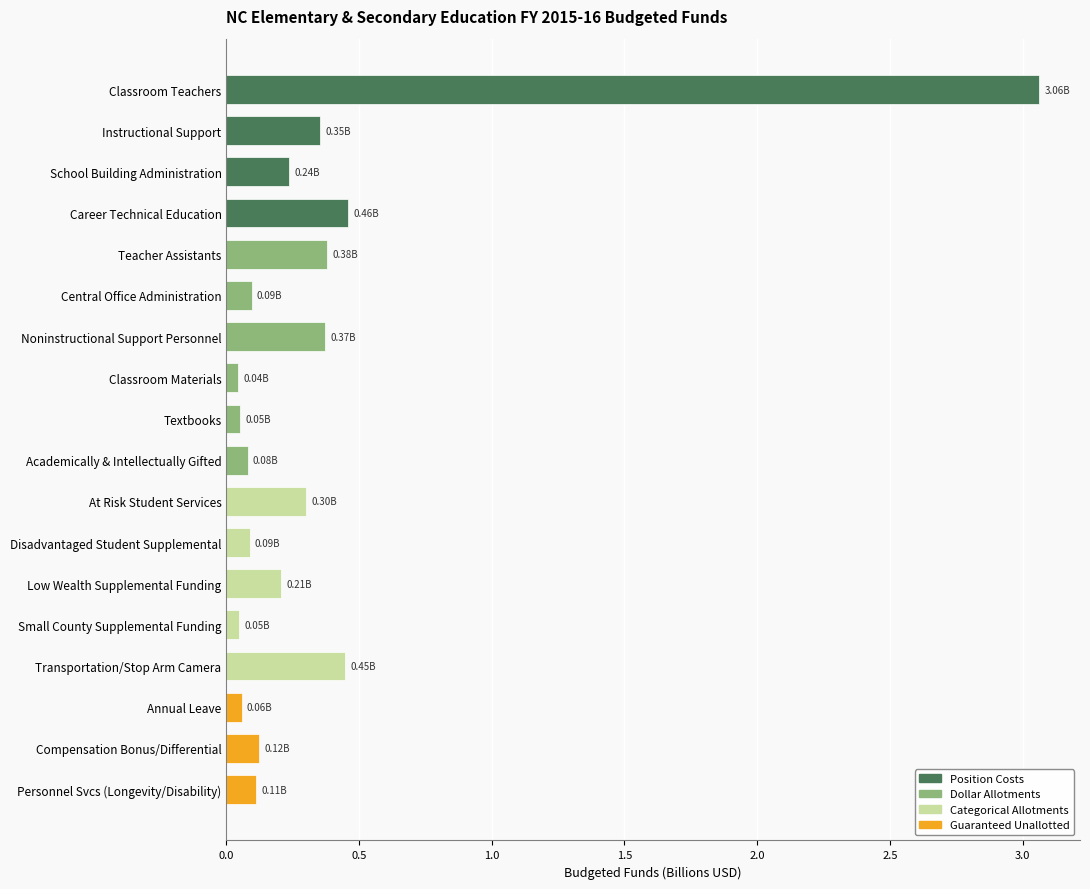

What is the difference between the maximum and second lowest values?

3.0